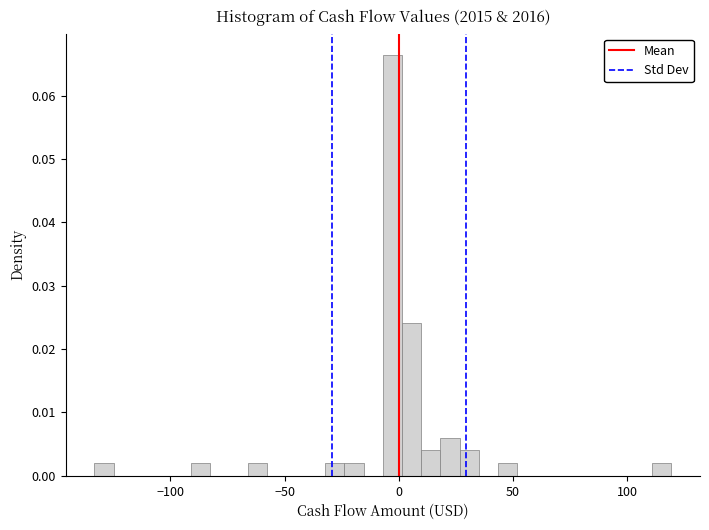

Around what value on the x-axis is the tallest bar? Give the approximate position of its centre, as read against the axis.

-5